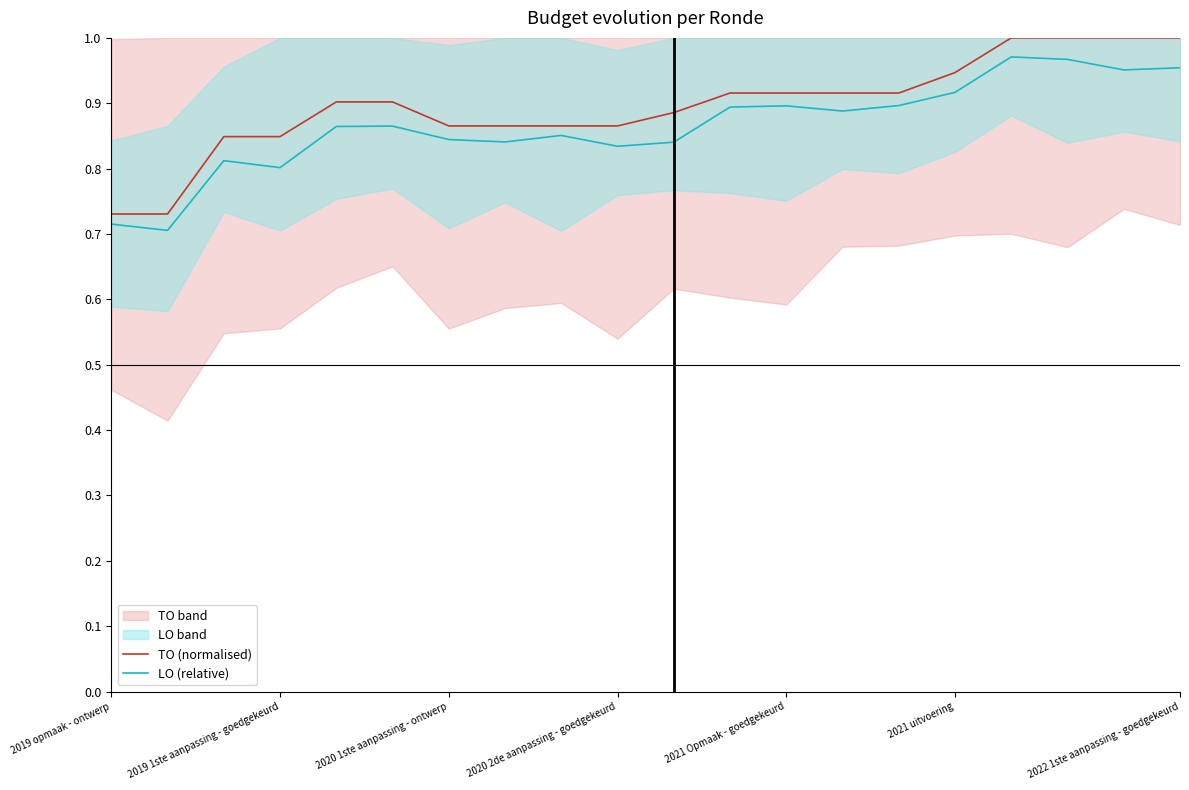

True or false: LO (relative) and TO (normalised) cross at least once.

False